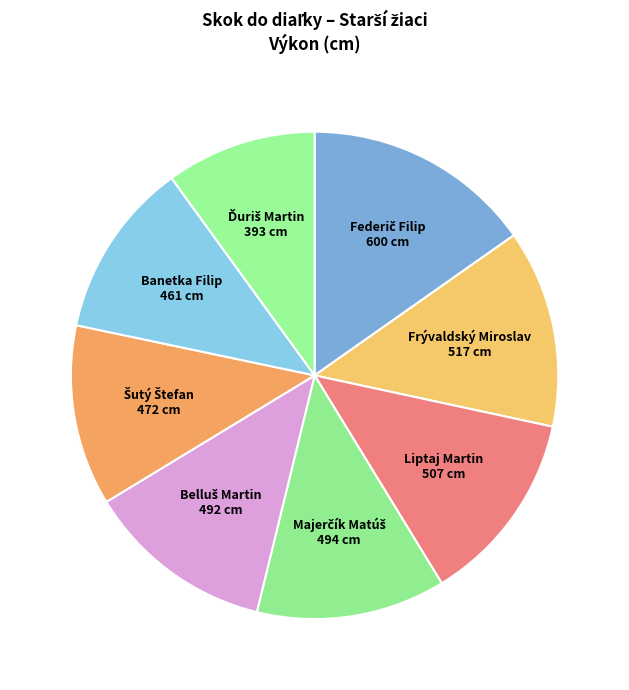

How many slices are in this pie chart?

8